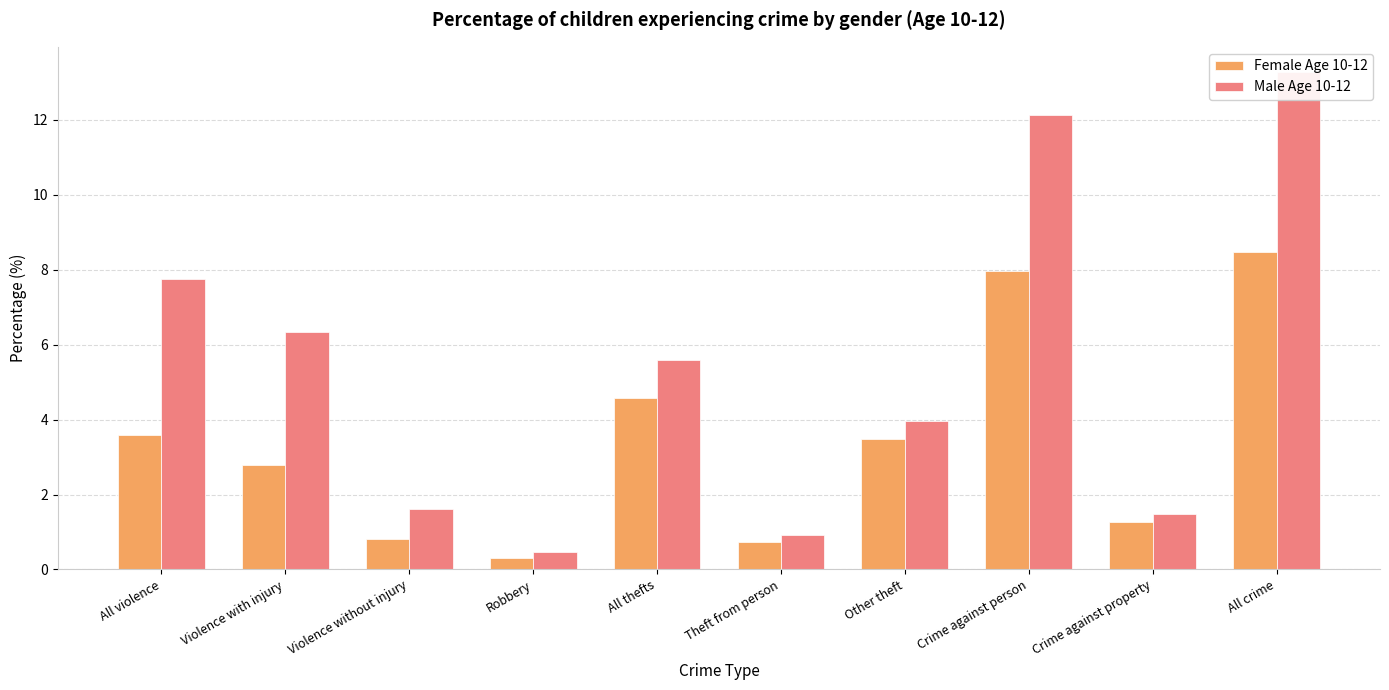

True or false: Male Age 10-12 has a value of 2.5 at All violence.

False